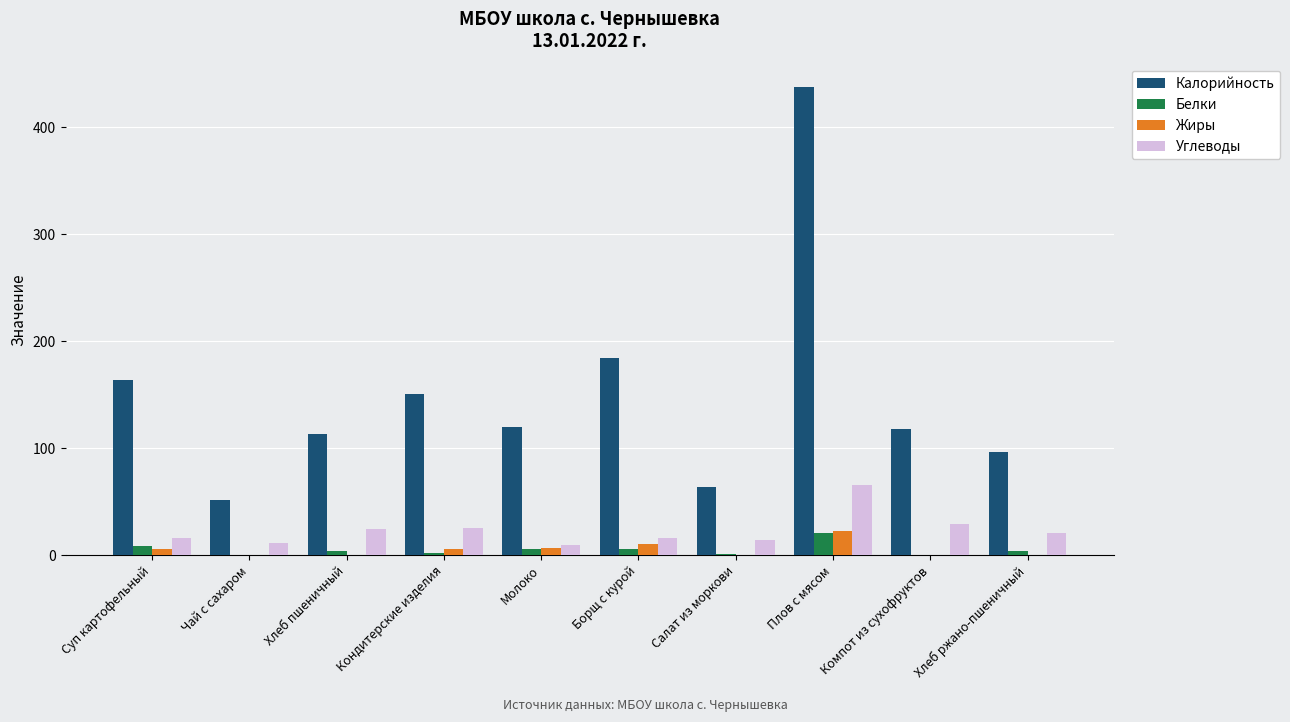

Between Суп картофельный and Хлеб ржано-пшеничный, which series saw the biggest shift?

Калорийность